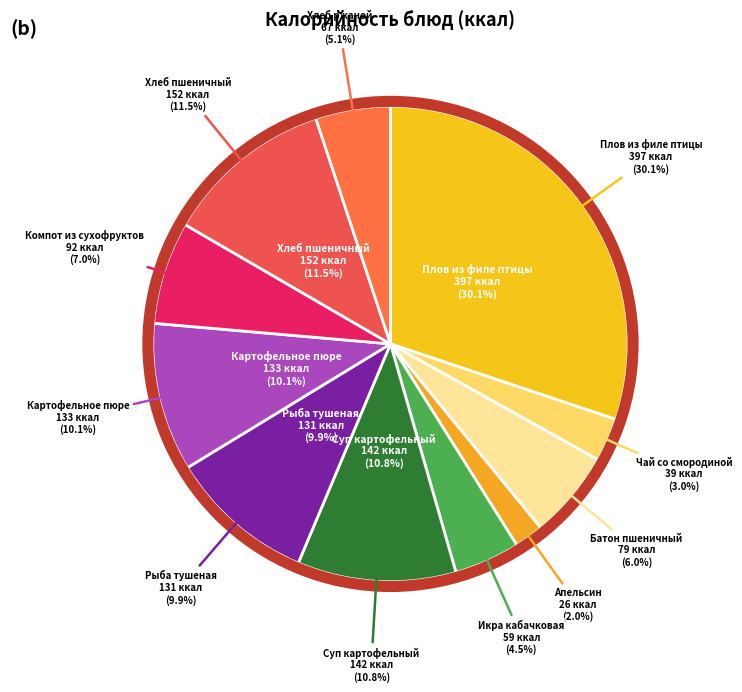

To the nearest percent, what percentage of the pie is Хлеб ржаной?

5%